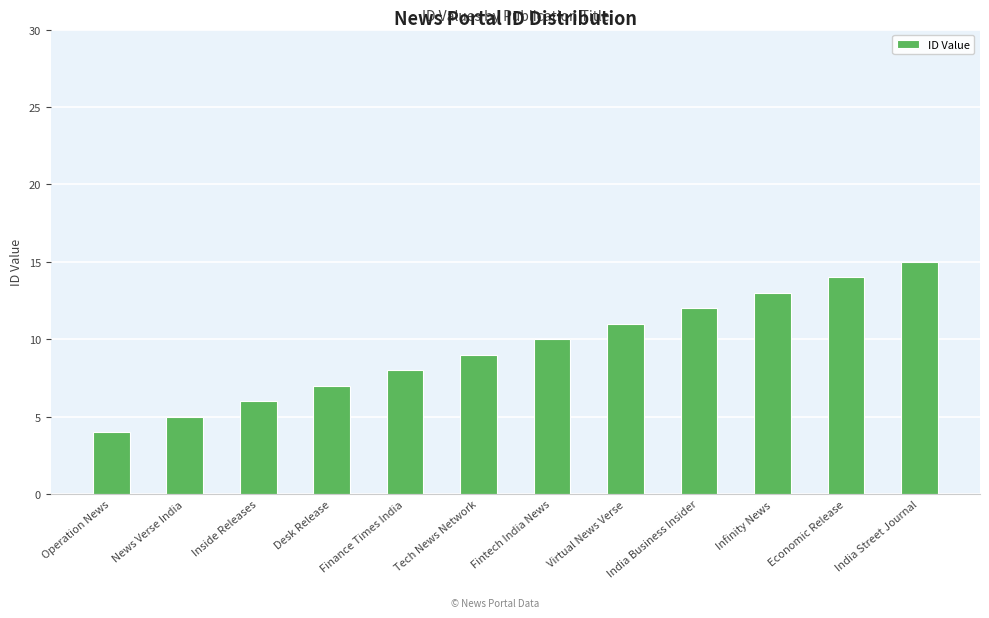

How many data points are less than 10?

6